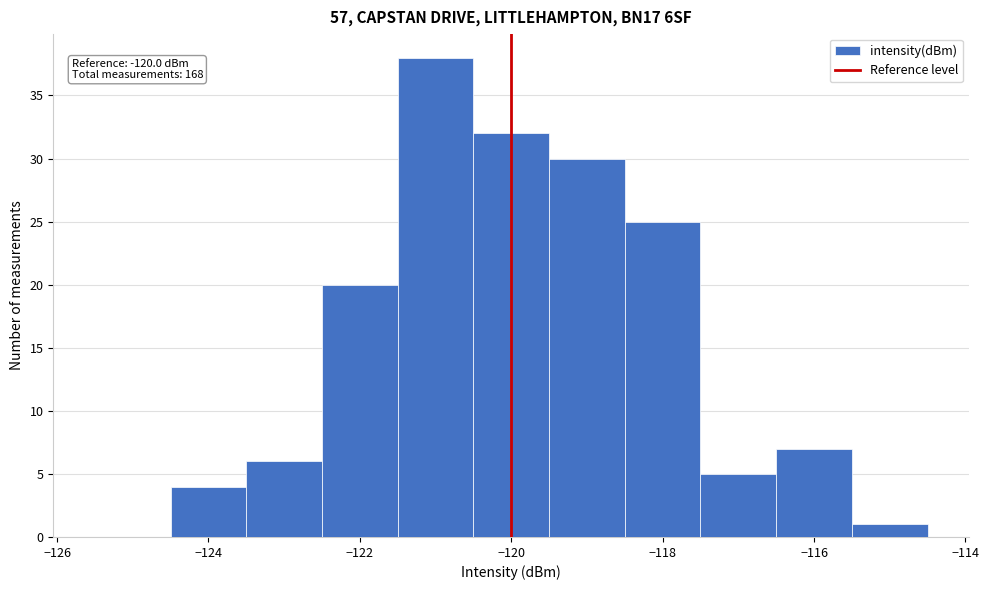

Which range on the x-axis has the tallest bar?

-121.5 to -120.5